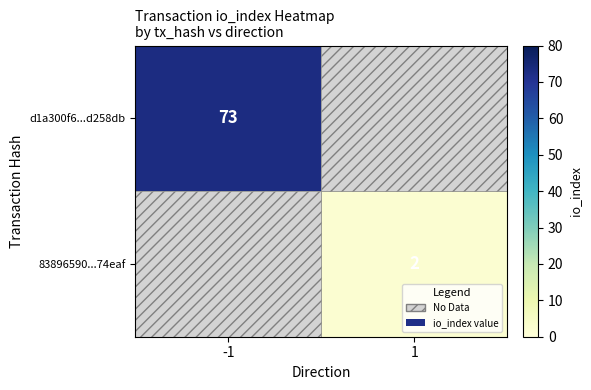

The value of d1a300f6...d258db at -1 is 73. True or false?

True